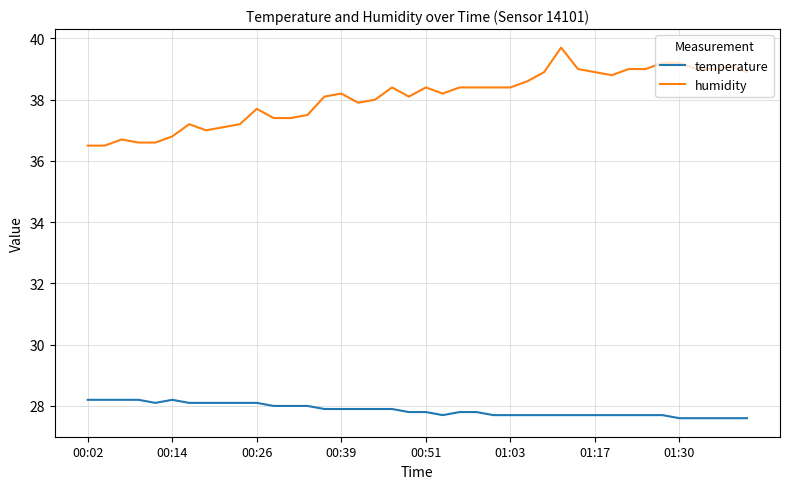

Which series has the widest spread of values?

humidity